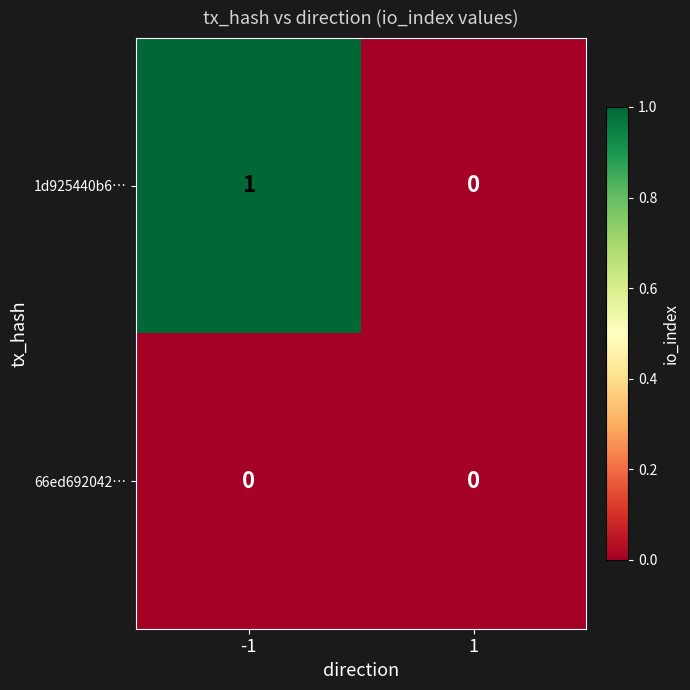

Rank the series by their maximum value, from highest to lowest.

1d925440b6…, 66ed692042…